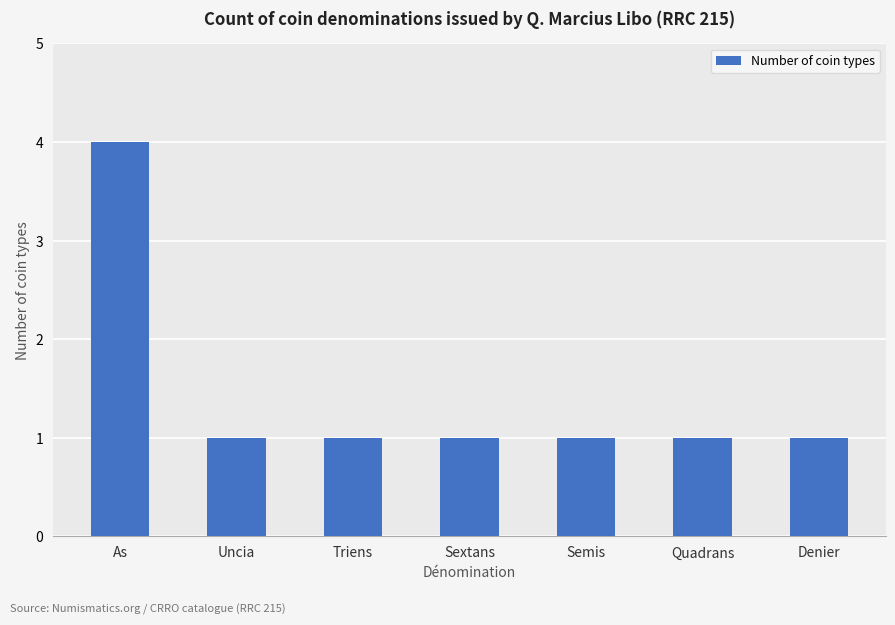

True or false: the data shows 1 at Quadrans.

True